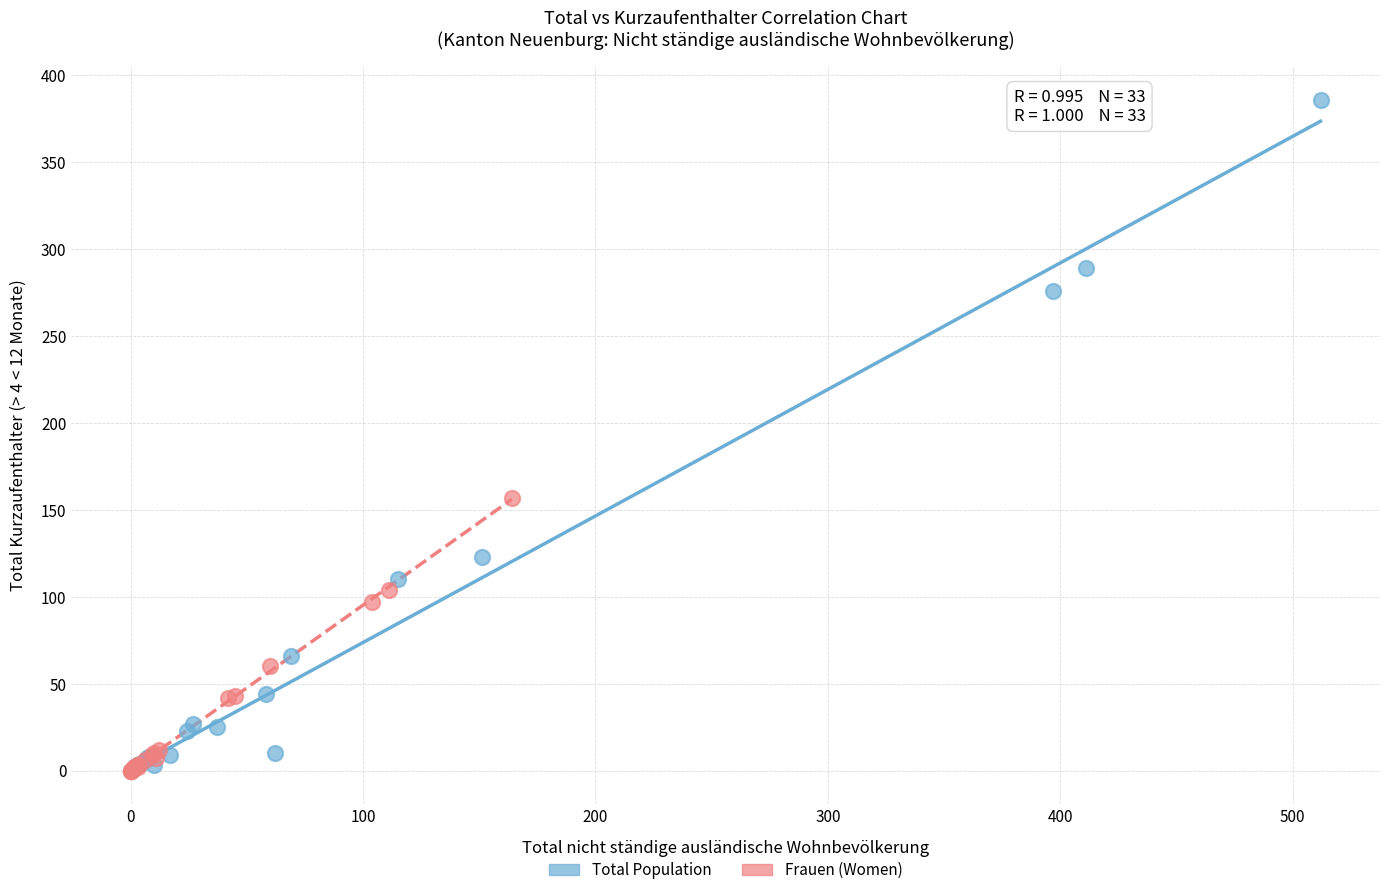

Which series reaches the maximum Y coordinate?

Total Population